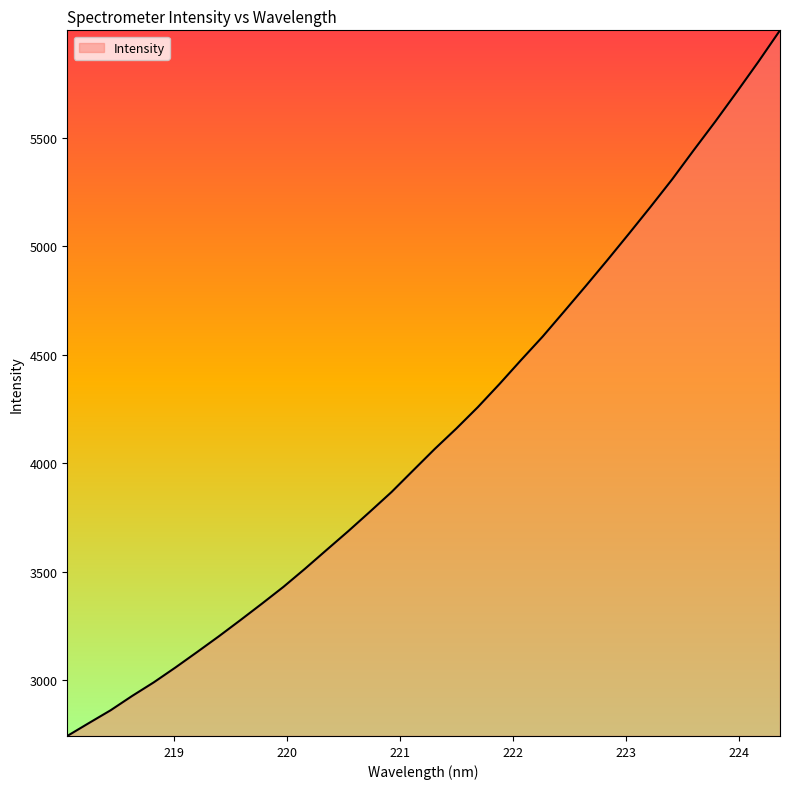

What is the minimum value shown in the chart?

2743.4